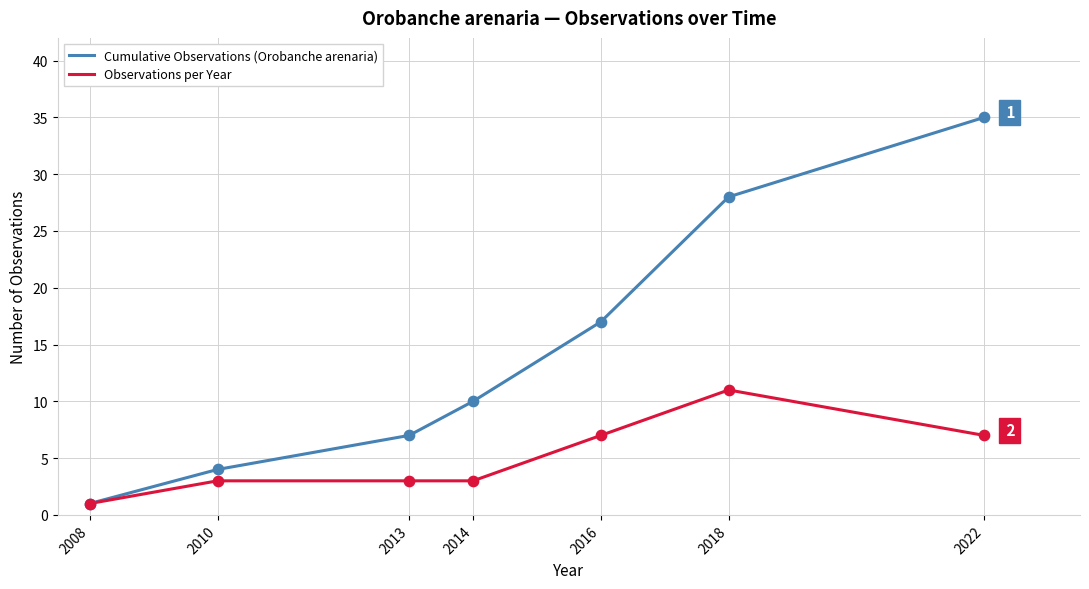

Is the value of Observations per Year at 2022 greater than the value of Cumulative Observations (Orobanche arenaria) at 2022?

No